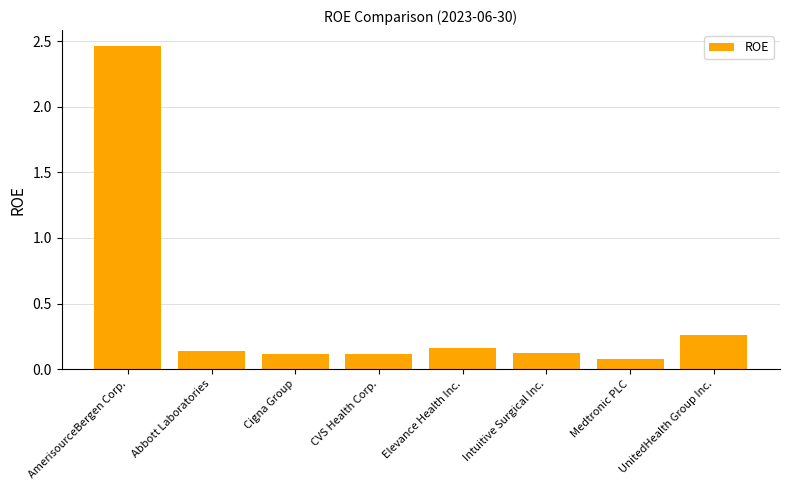

Are the bars grouped side by side (vs. stacked)?

No